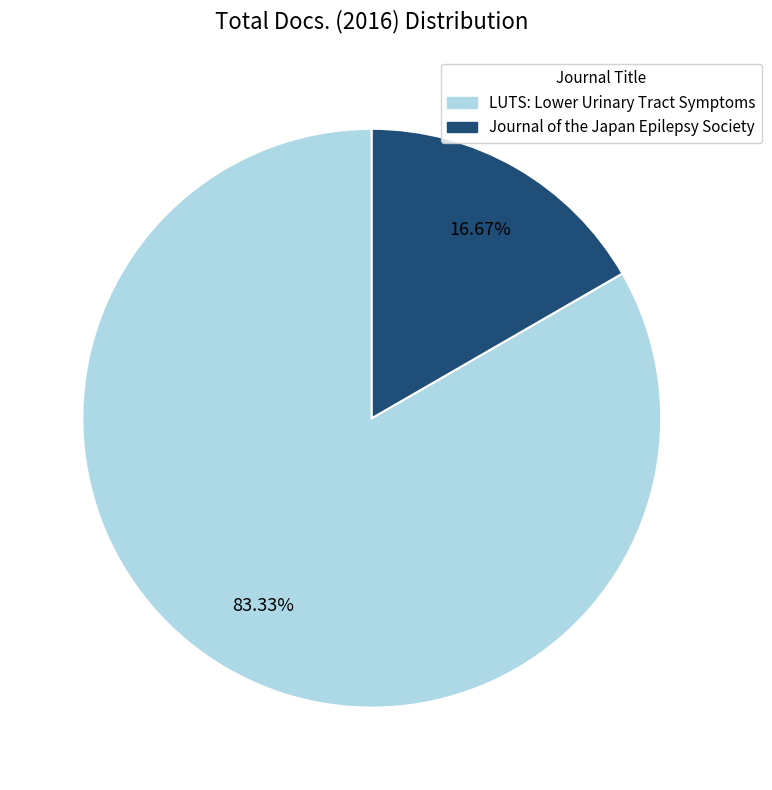

Does Journal of the Japan Epilepsy Society account for over 50% of the chart?

No